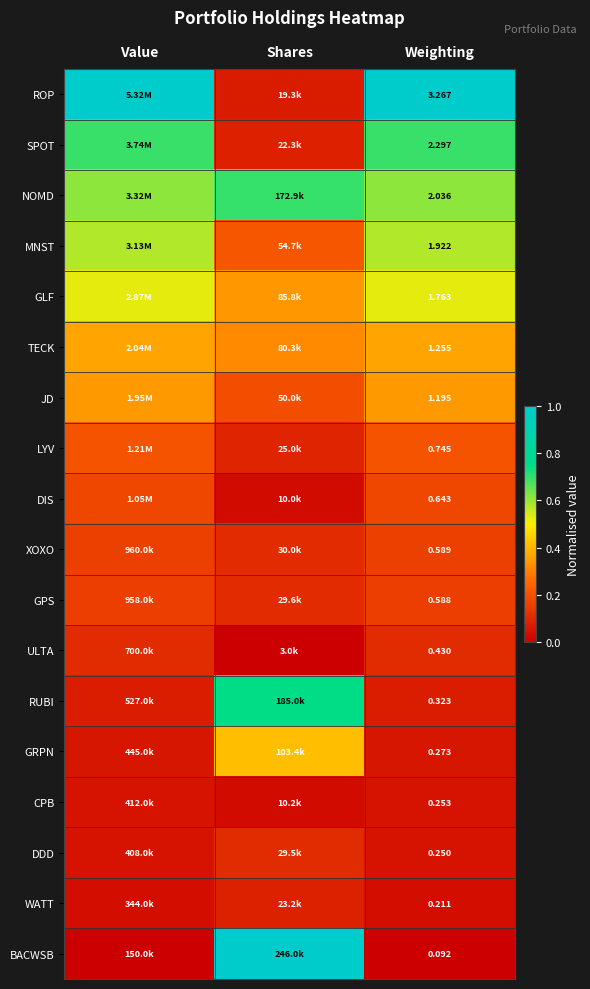

Rank the series at Value from lowest to highest value.

BACWSB, WATT, DDD, CPB, GRPN, RUBI, ULTA, GPS, XOXO, DIS, LYV, JD, TECK, GLF, MNST, NOMD, SPOT, ROP